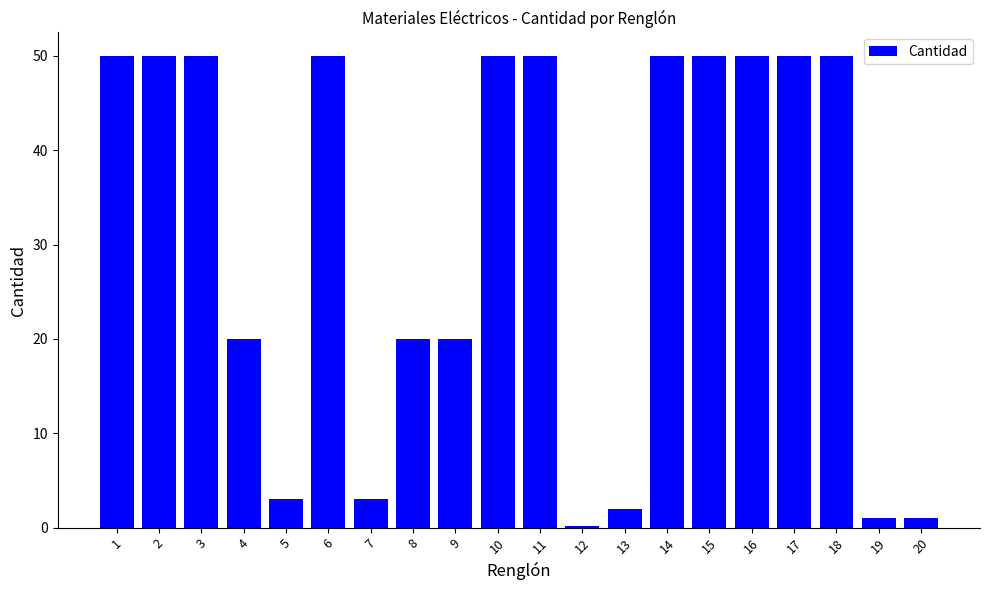

What is the difference between the maximum and second lowest values?

49.0